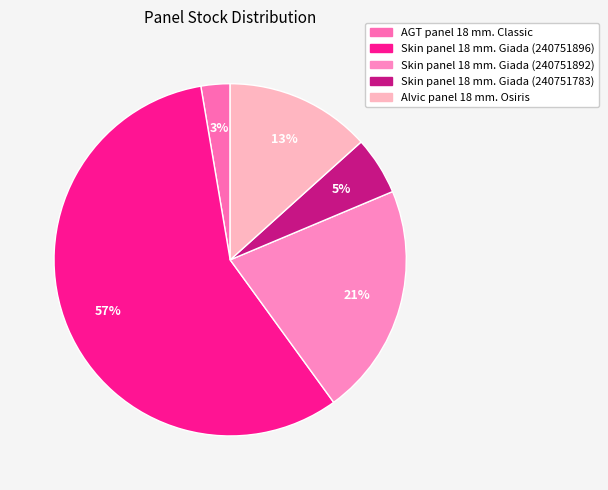

Approximately how many times larger is the value at Skin panel 18 mm. Giada (240751896) compared to Skin panel 18 mm. Giada (240751892)?

2.7